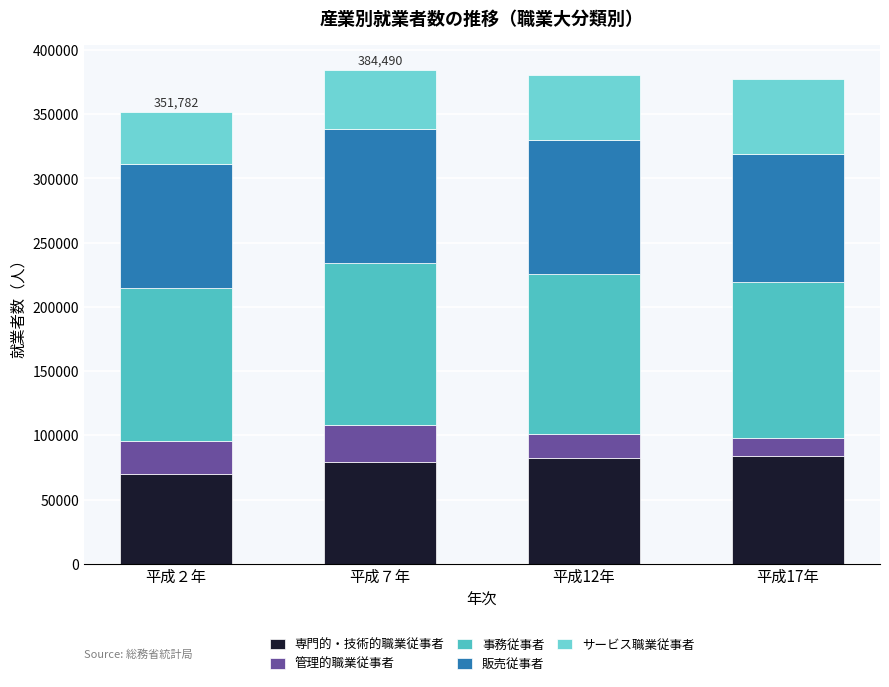

Count the 管理的職業従事者 values in the range 18418 to 28913.

3